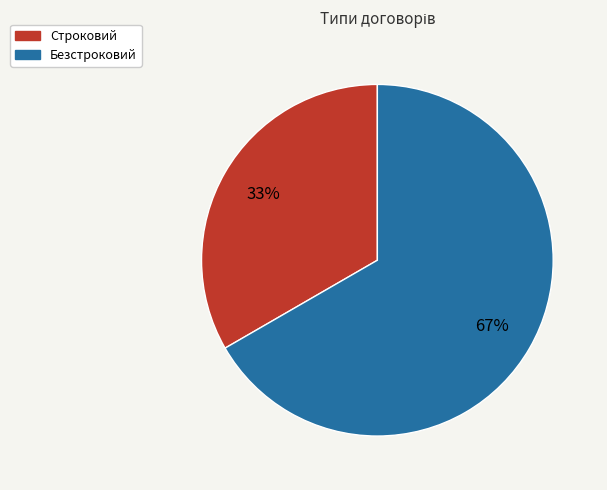

How many segments does this pie chart have?

2